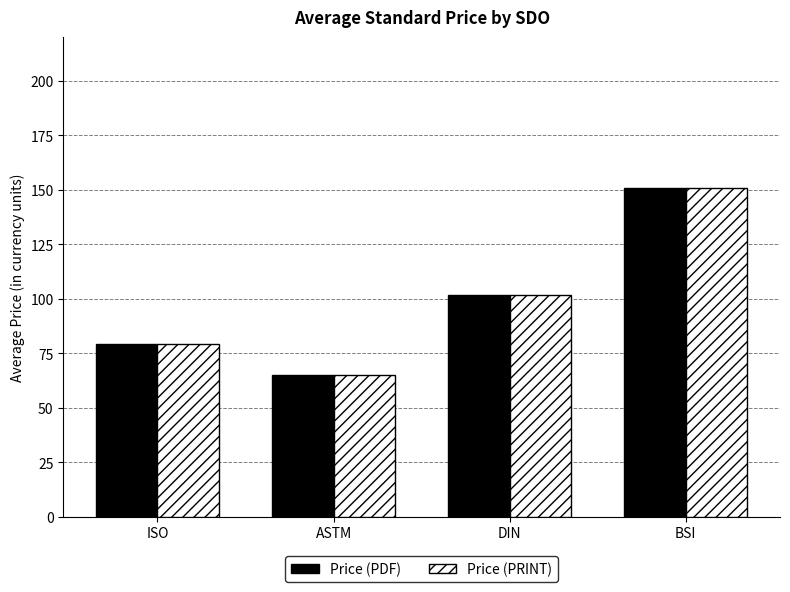

The value of Price (PDF) at BSI is 90.0. True or false?

False